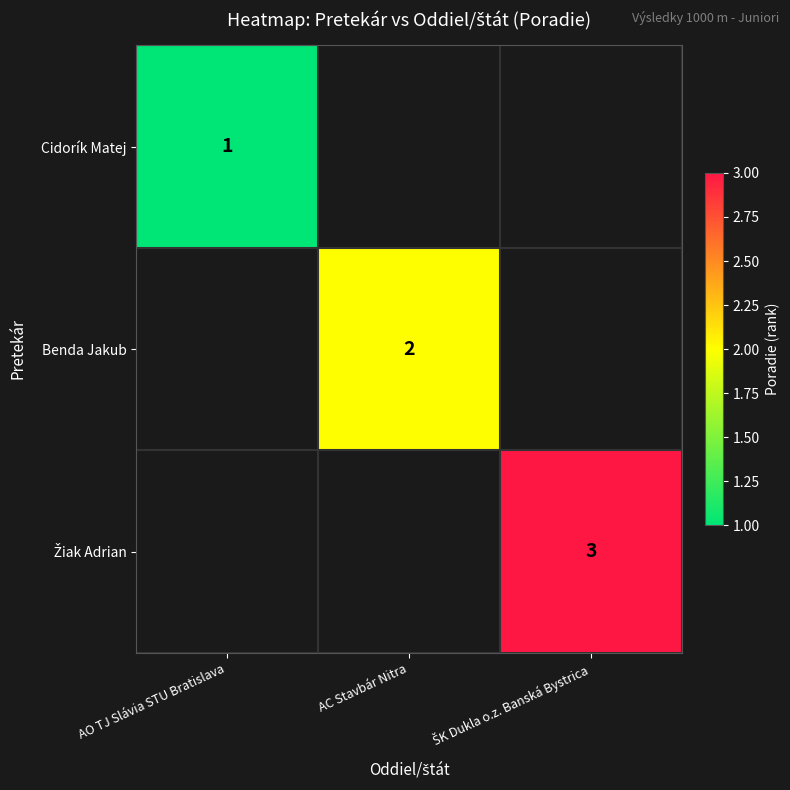

True or false: Benda Jakub has a value of 1 at AC Stavbár Nitra.

False